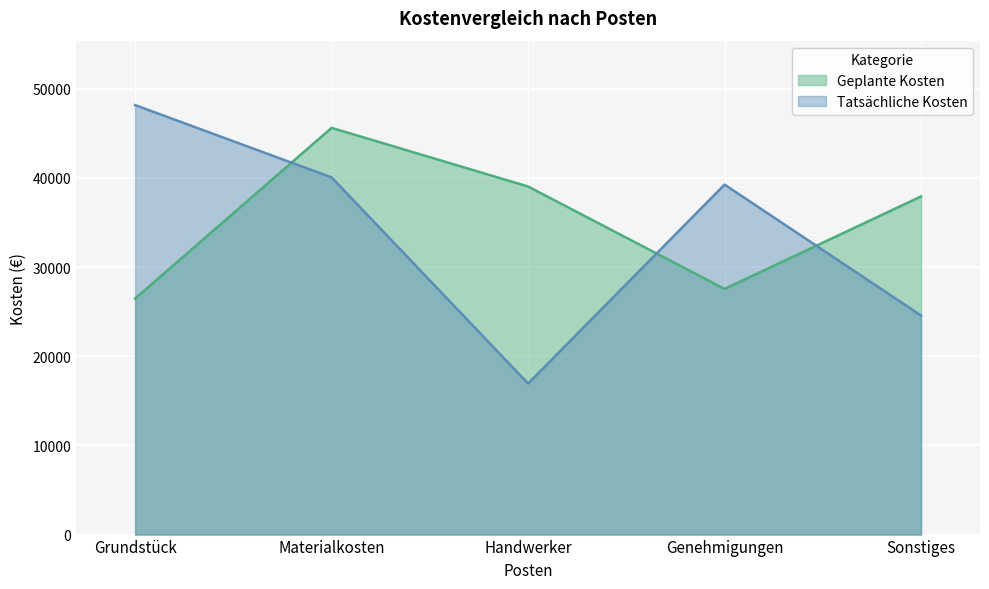

Reading left to right, extract all data points from this chart.

Geplante Kosten: 26469	45618	39039	27554	37925
Tatsächliche Kosten: 48170	40060	16938	39253	24570